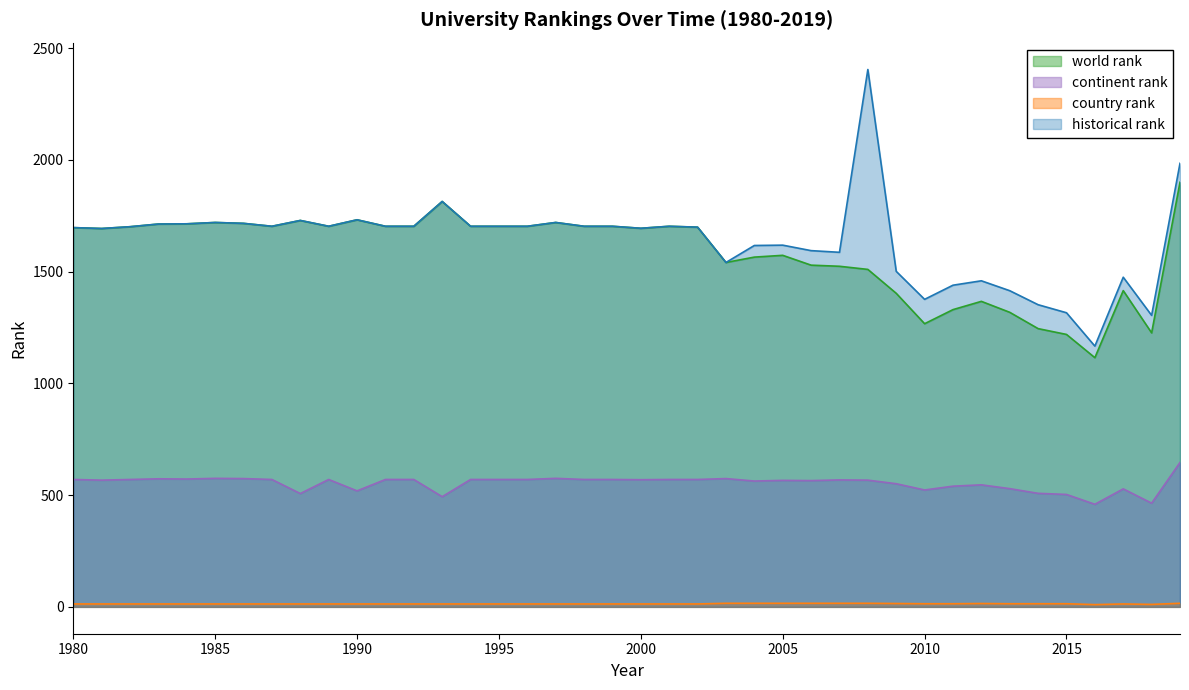

List the labels in order of country rank value, smallest first.

2016, 2018, 1980, 1981, 1982, 1983, 1984, 1985, 1986, 1987, 1988, 1989, 1990, 1991, 1992, 1993, 1994, 1995, 1996, 1997, 1998, 1999, 2000, 2001, 2002, 2017, 2010, 2011, 2013, 2014, 2015, 2009, 2012, 2003, 2004, 2005, 2006, 2007, 2008, 2019